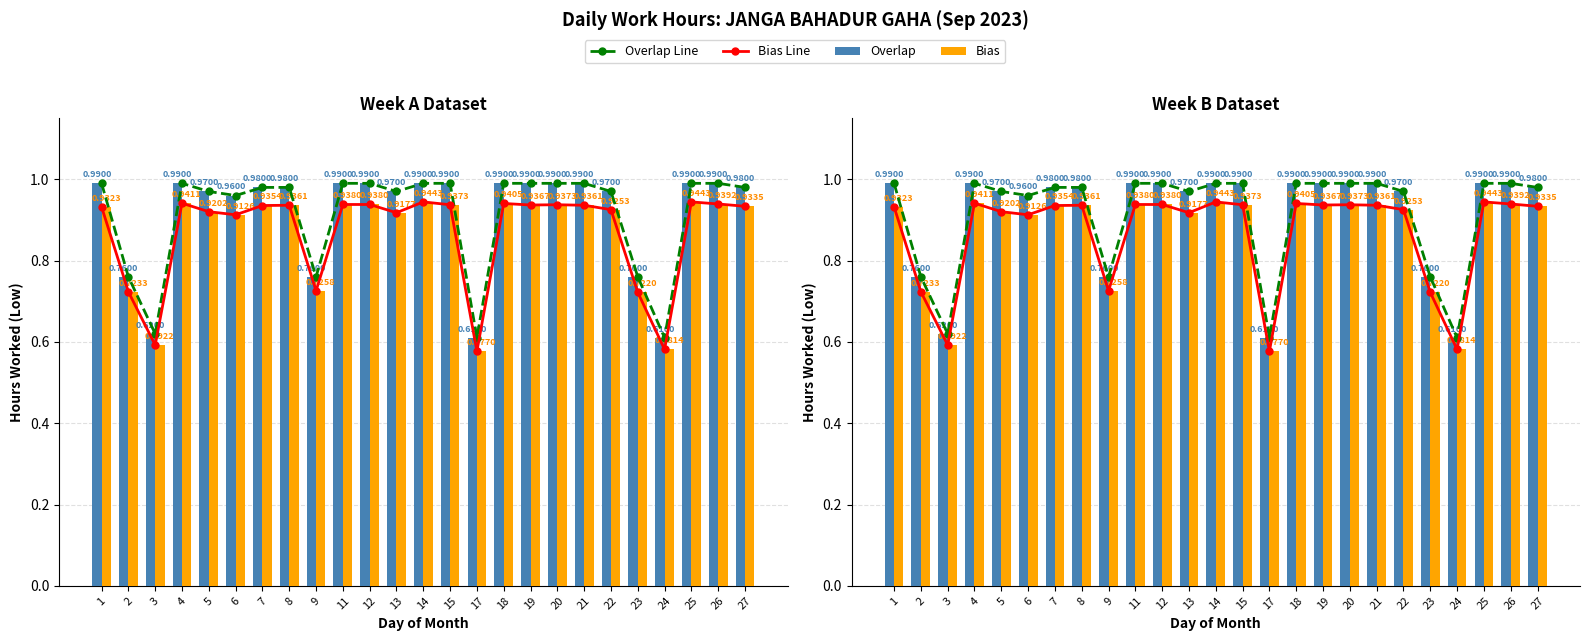

How many series are shown in this chart?

4